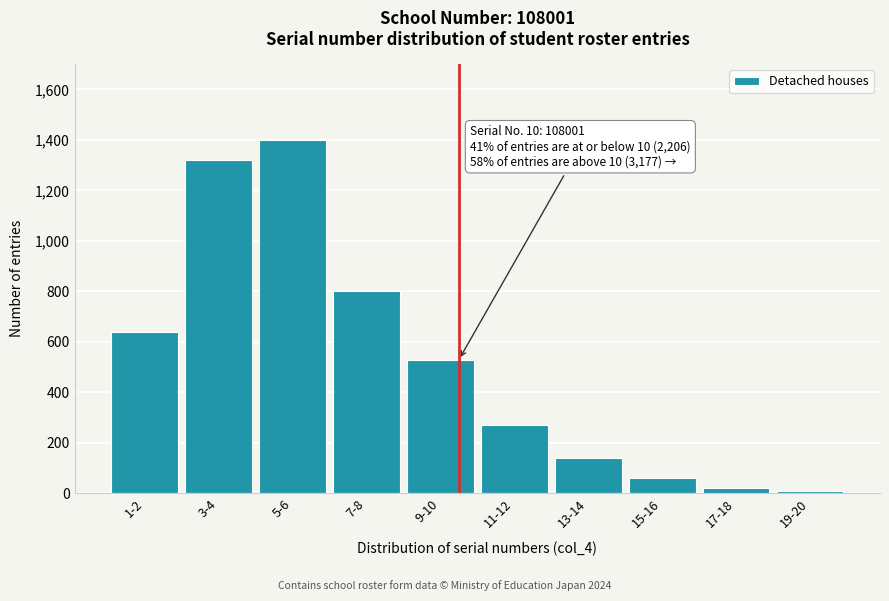

Reading left to right, extract all data points from this chart.

640	1320	1400	800	530	270	140	60	20	10